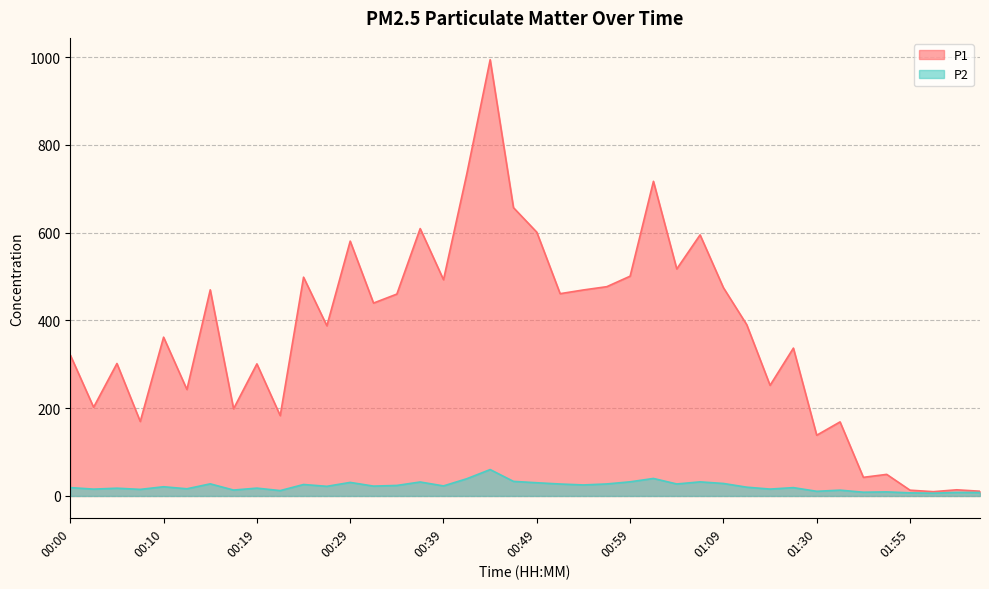

Which series has the largest range (max minus min)?

P1